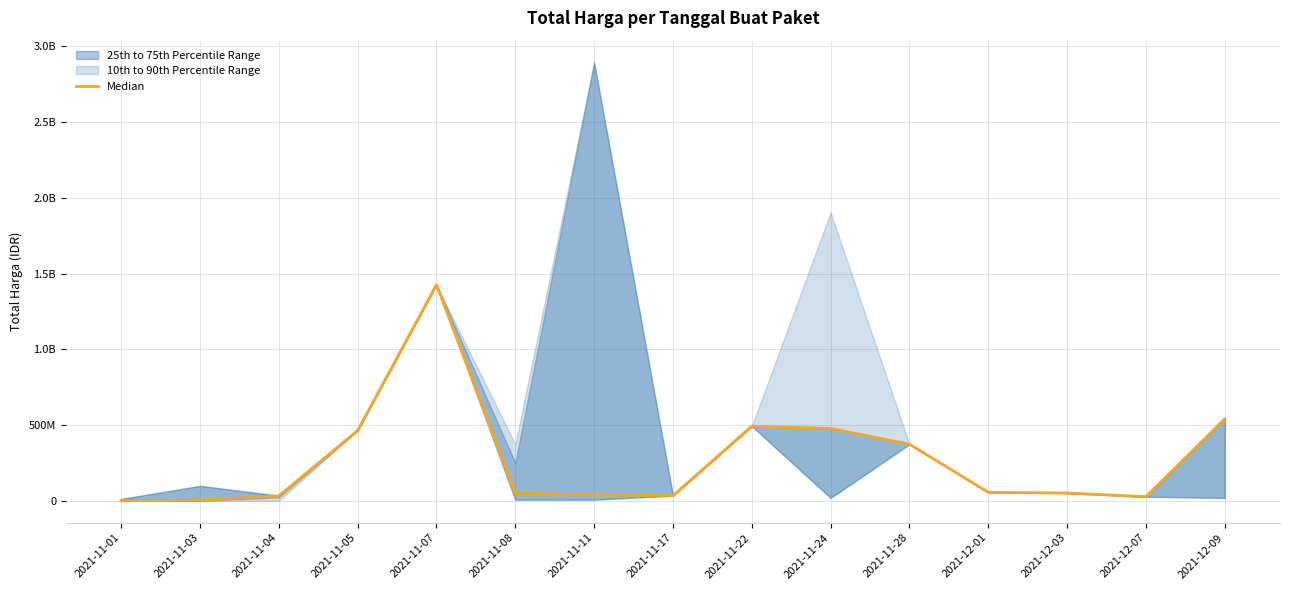

What is the ratio of the value at 2021-12-09 to the value at 2021-11-11?

13.7